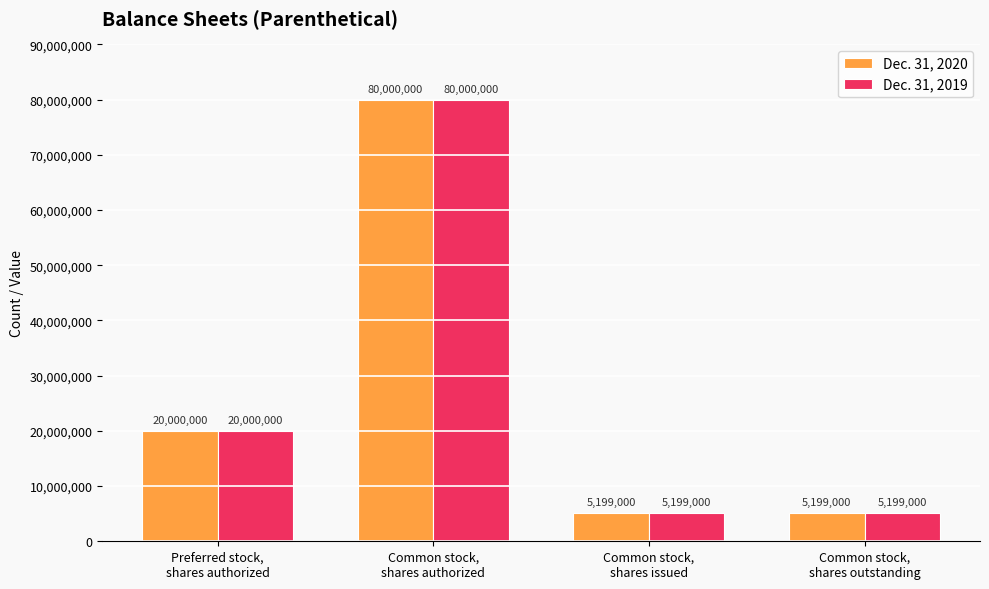

What is the maximum value shown in the chart?

80000000